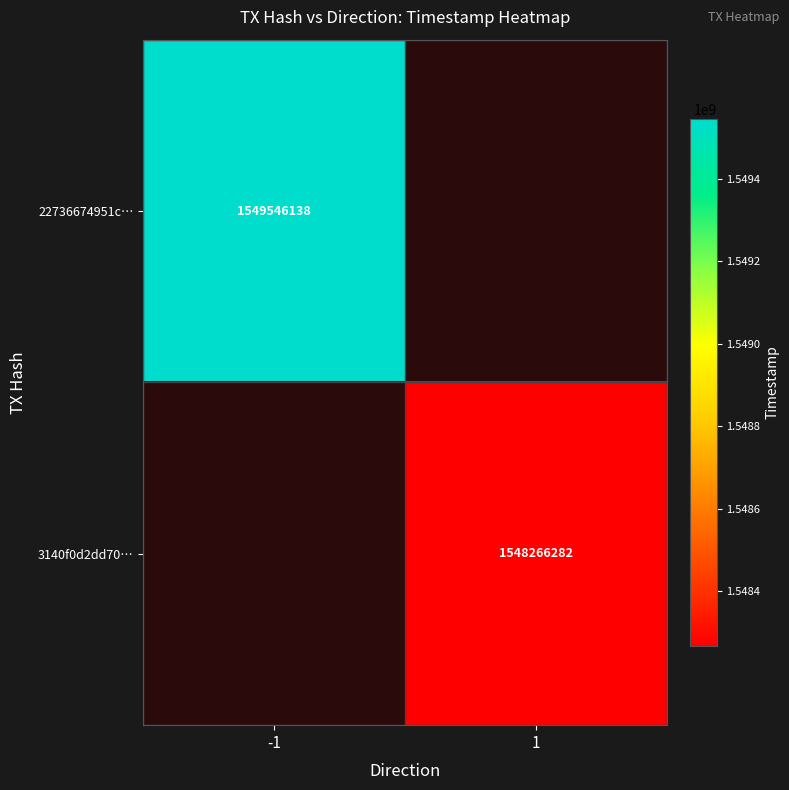

The 22736674951c… series shows 2188799658.5 at -1. True or false?

False